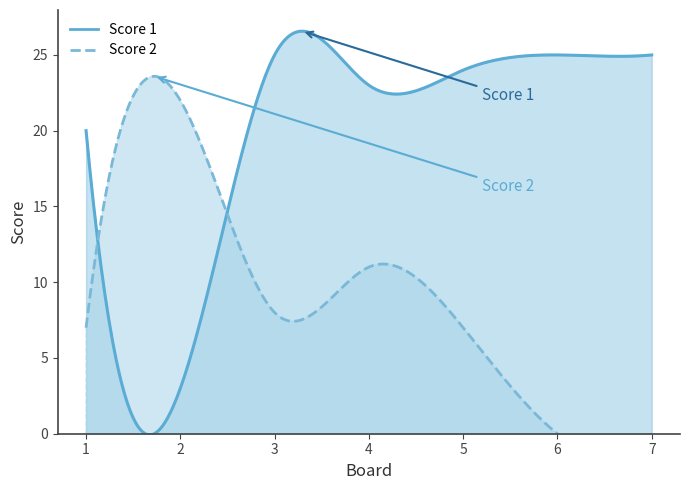

At how many categories does at least one series exceed 21?

6